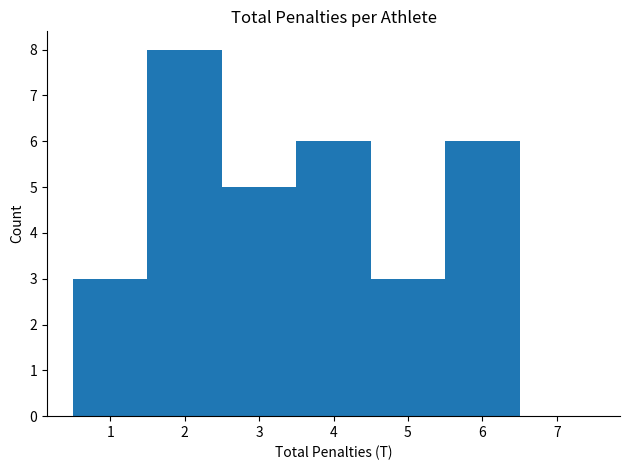

Reading left to right, list every bar in this chart as the range it spans on the x-axis followed by its height. The values are not printed on the chart, so give them approximately, as read against the axis.

0.5 to 1.5: 3
1.5 to 2.5: 8
2.5 to 3.5: 5
3.5 to 4.5: 6
4.5 to 5.5: 3
5.5 to 6.5: 6
6.5 to 7.5: 0